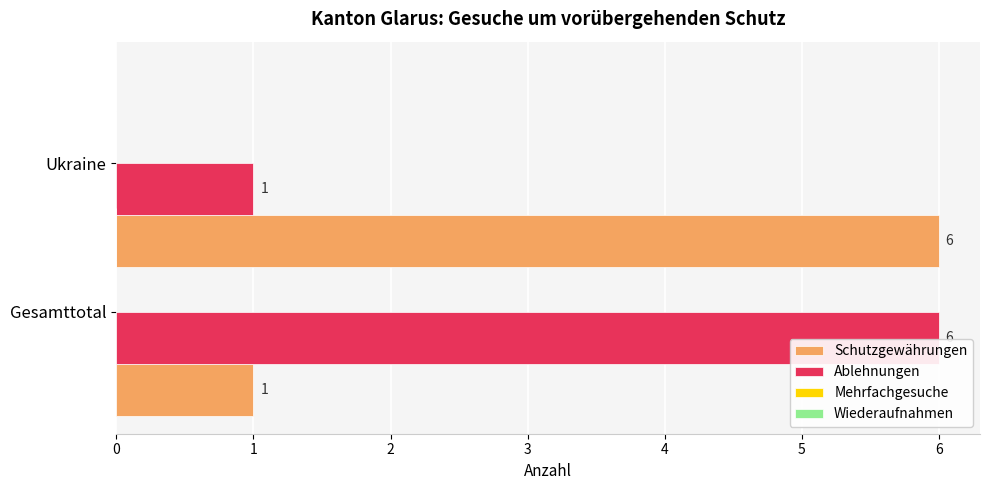

What is the difference between the maximum and minimum values in the Ablehnungen series?

5